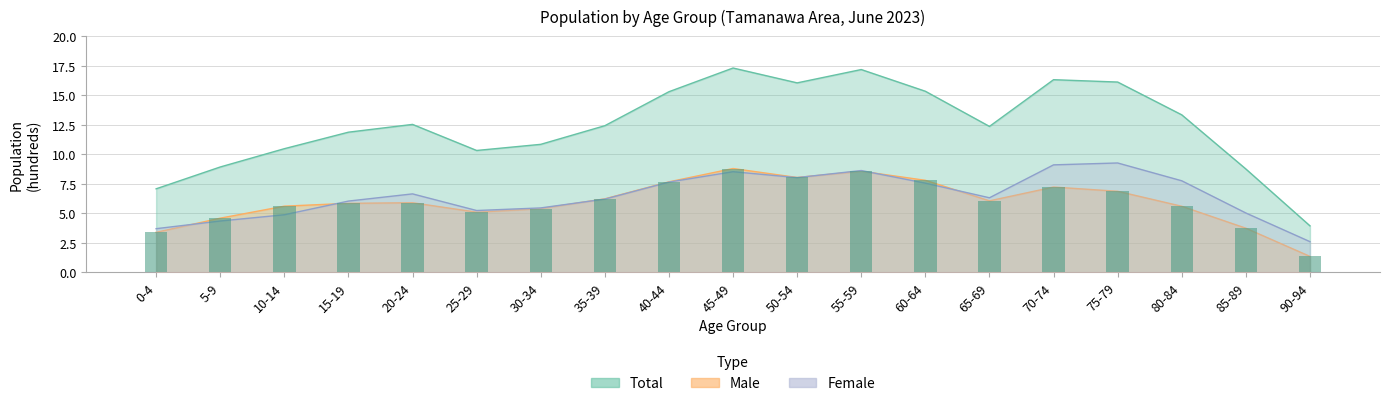

At 5-9, list the series in order from smallest to largest.

Female, Male, Total